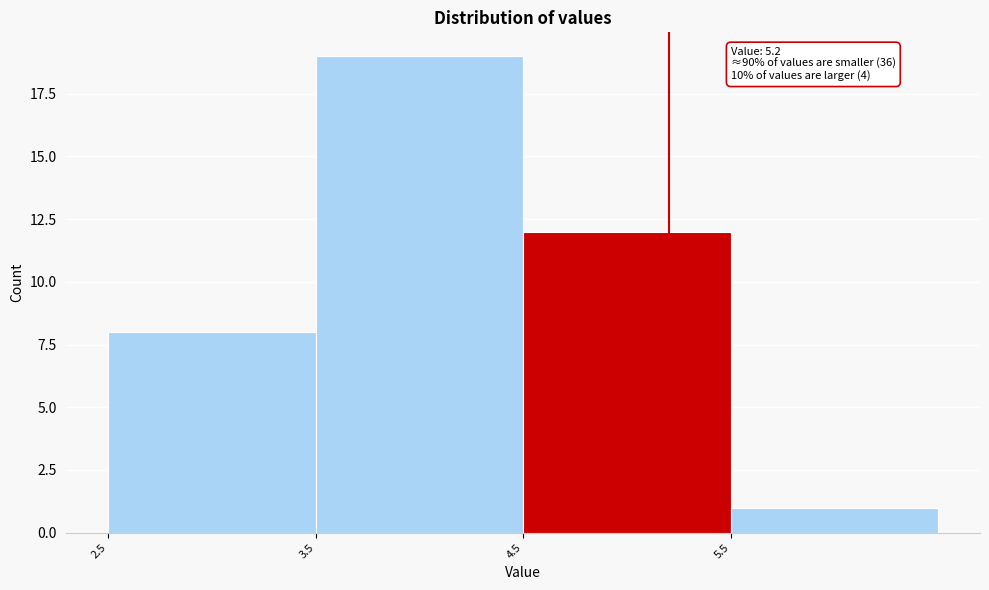

Over which range of the x-axis is the bar tallest?

3.5 to 4.5